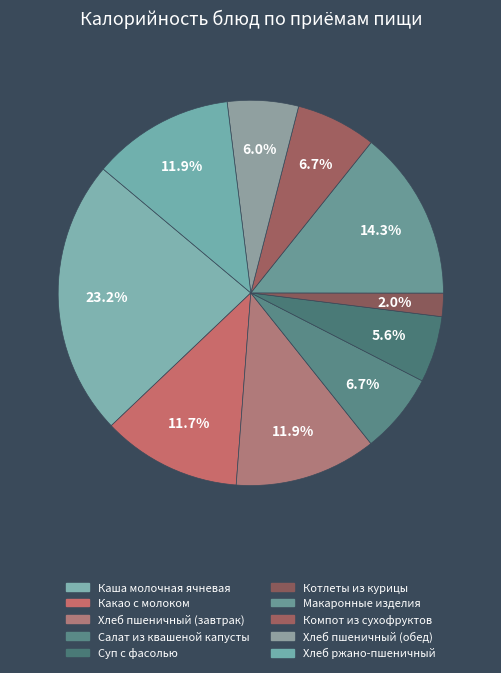

Count the number of slices in the pie.

10